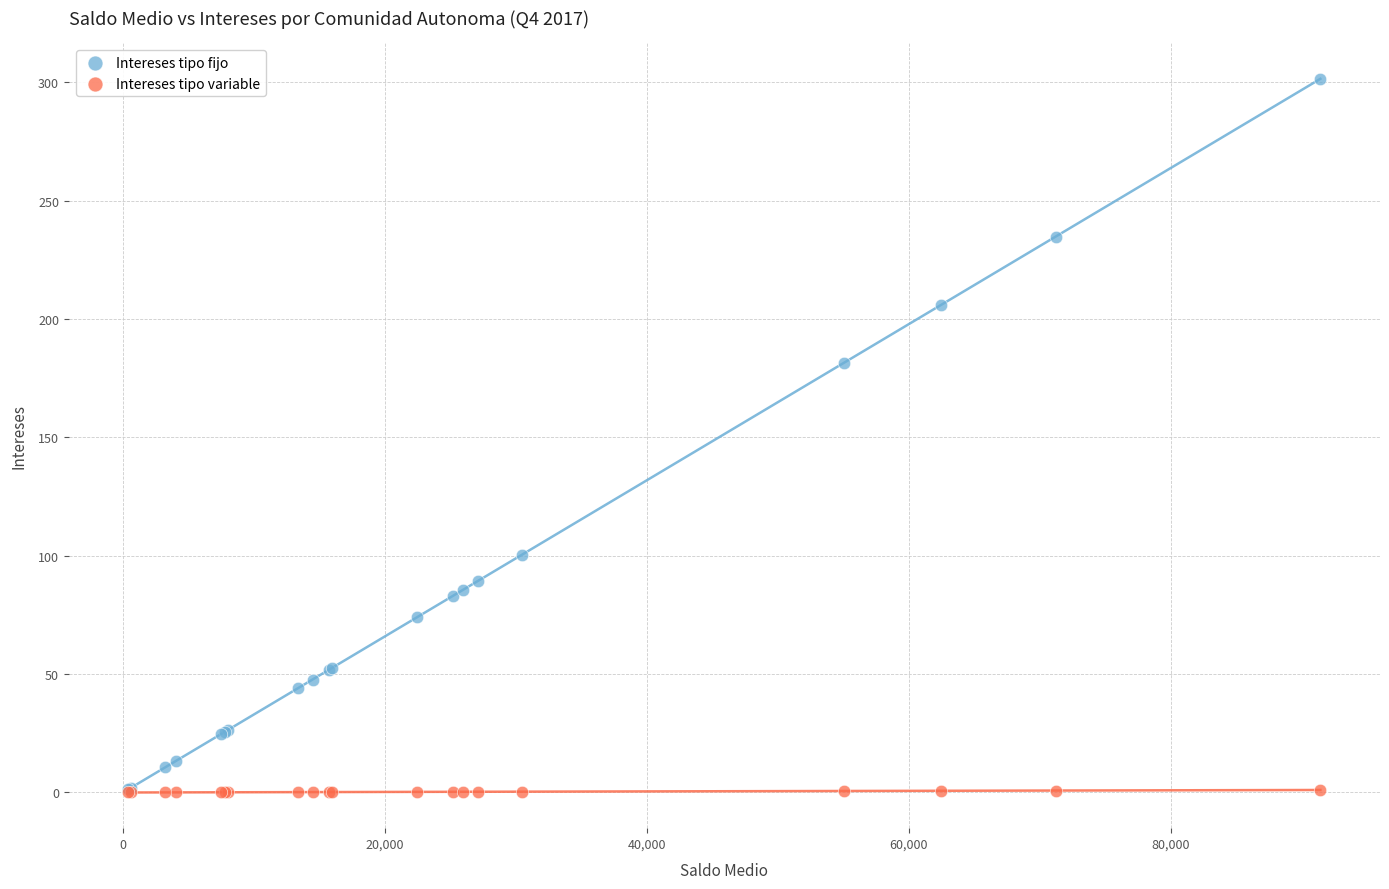

Which series contains the highest Y value?

Intereses tipo fijo